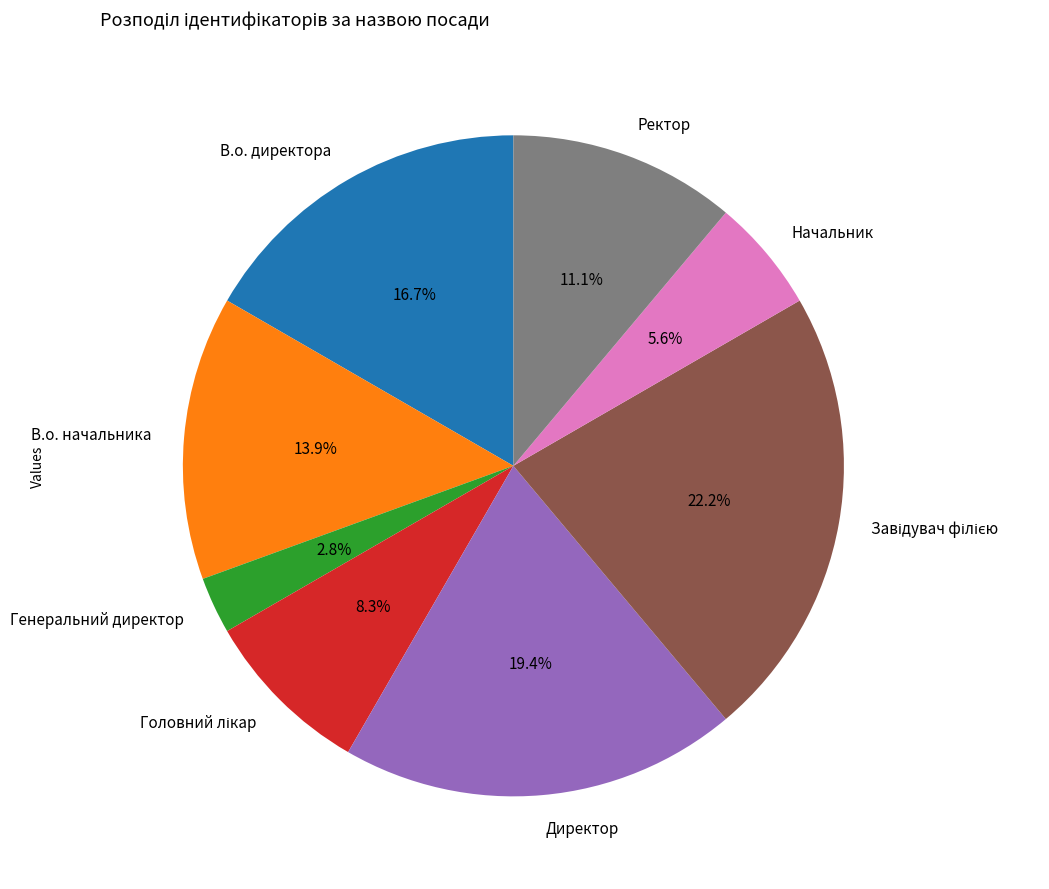

Combined, do В.о. директора and Начальник account for over 50%?

No